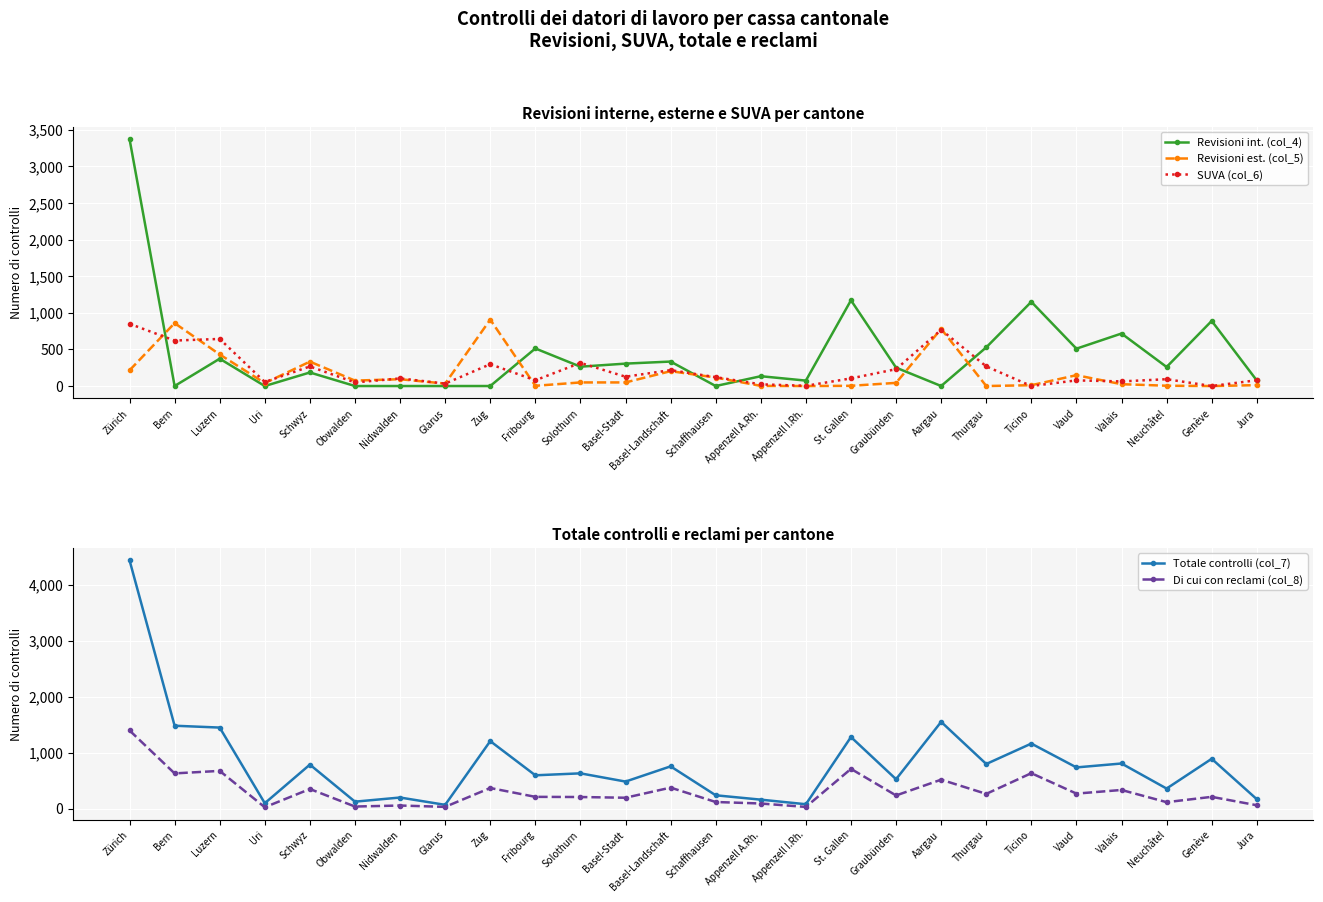

Reading left to right, extract all data points from this chart.

Revisioni int. (col_4): 3374	0	373	0	185	0	0	0	0	513	264	306	334	0	134	74	1171	251	0	528	1150	510	717	260	889	76
Revisioni est. (col_5): 214	859	431	40	333	74	93	33	907	3	49	49	203	116	2	0	3	43	781	0	11	148	25	4	0	12
SUVA (col_6): 850	621	643	55	267	49	104	33	298	78	316	127	217	121	23	3	104	230	768	268	0	77	63	93	0	79
Totale controlli (col_7): 4438	1480	1447	95	785	123	197	66	1205	594	629	482	754	237	159	77	1278	524	1549	796	1161	735	805	357	889	167
Di cui con reclami (col_8): 1396	628	673	23	349	36	54	30	367	209	206	193	374	117	90	29	709	234	516	262	632	267	332	114	209	59